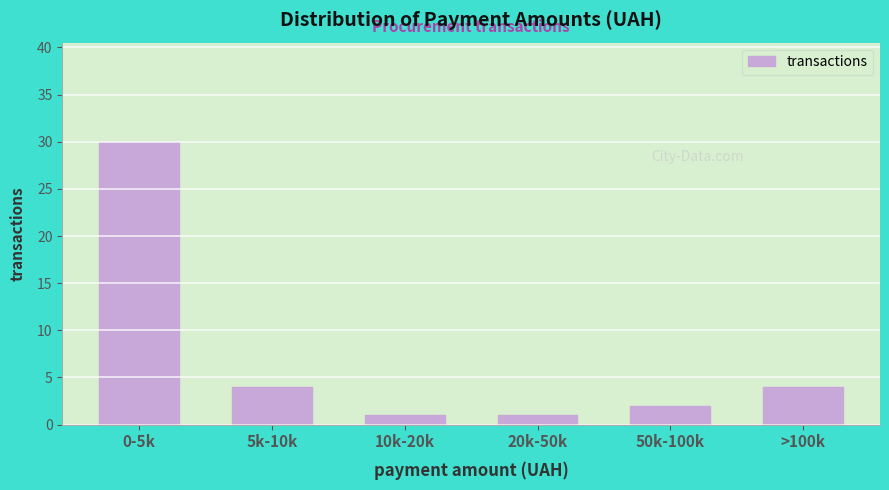

Reading right to left, extract all data points from this chart.

4	2	1	1	4	30